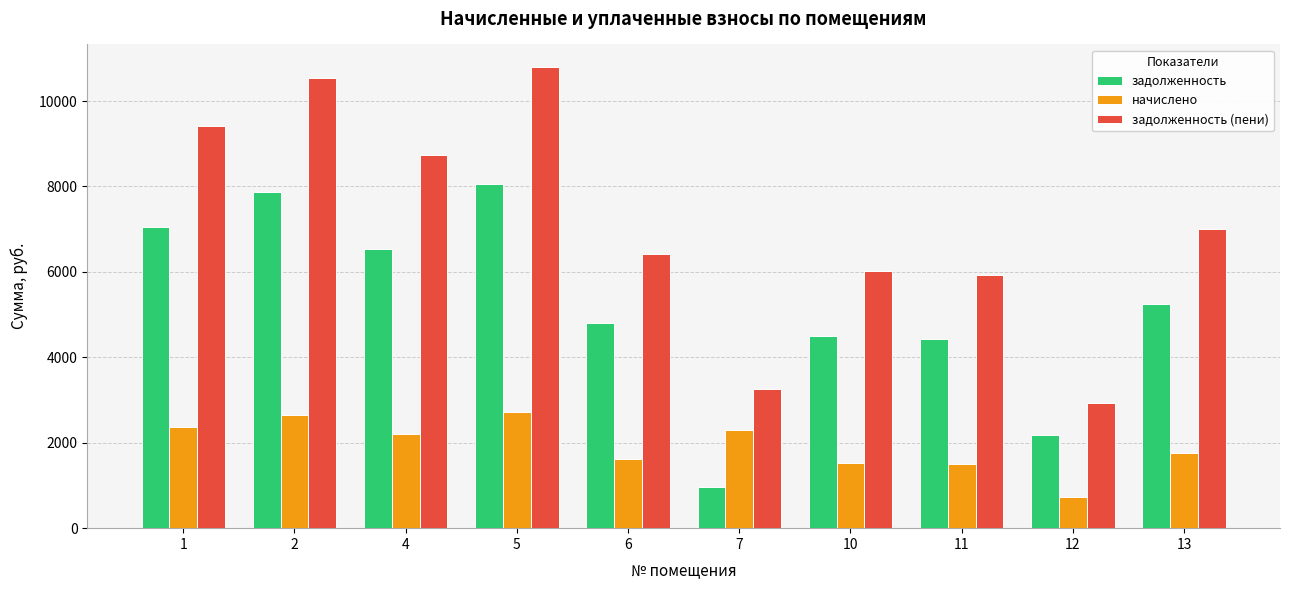

At 10, list the series in order from largest to smallest.

задолженность (пени), задолженность, начислено